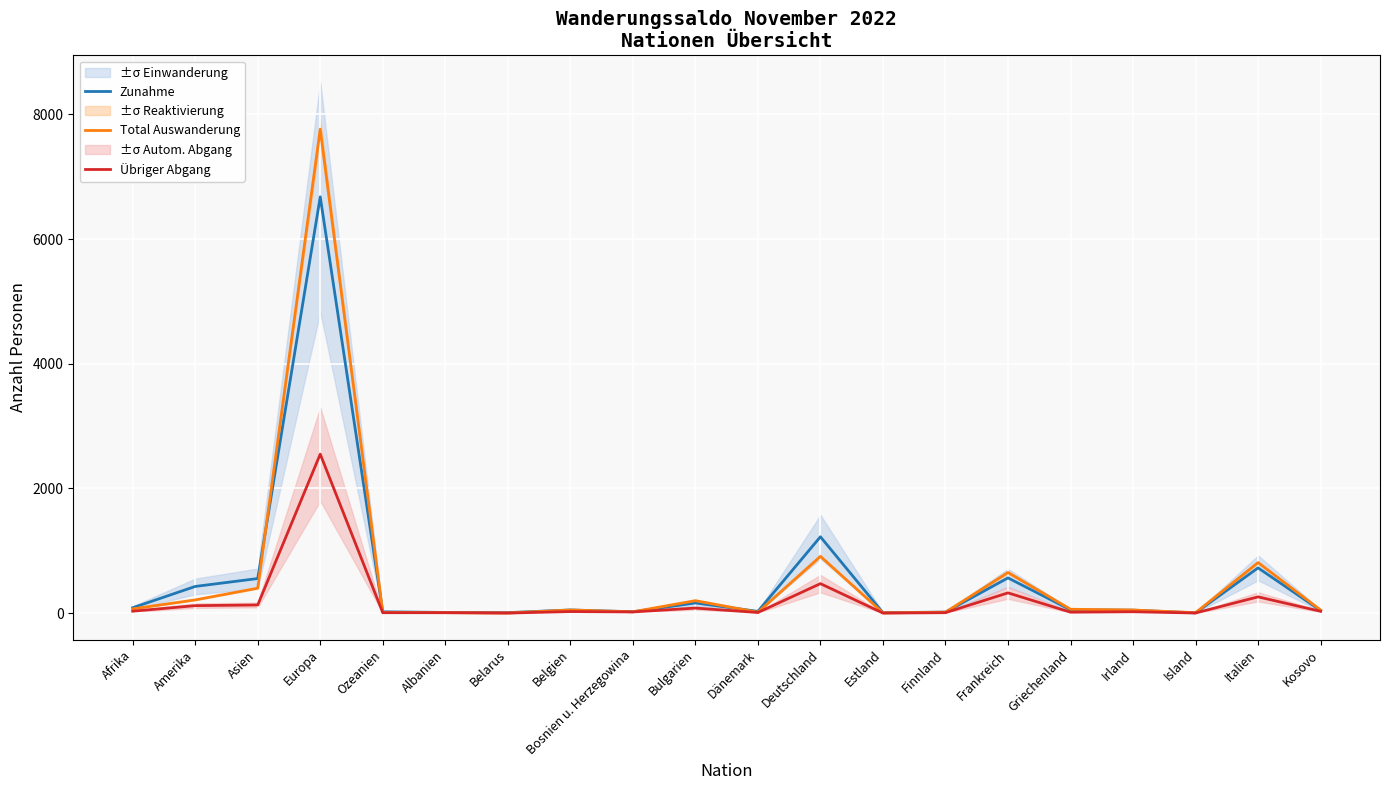

Reading left to right, extract all data points from this chart.

Zunahme: 85	427	554	6678	20	10	7	50	21	162	27	1224	6	16	564	52	47	3	725	41
Total Auswanderung: 67	211	399	7764	10	6	1	49	20	199	13	910	3	14	651	61	49	6	810	48
Übriger Abgang: 30	119	130	2550	6	6	0	24	18	80	9	472	0	6	324	14	21	1	260	28